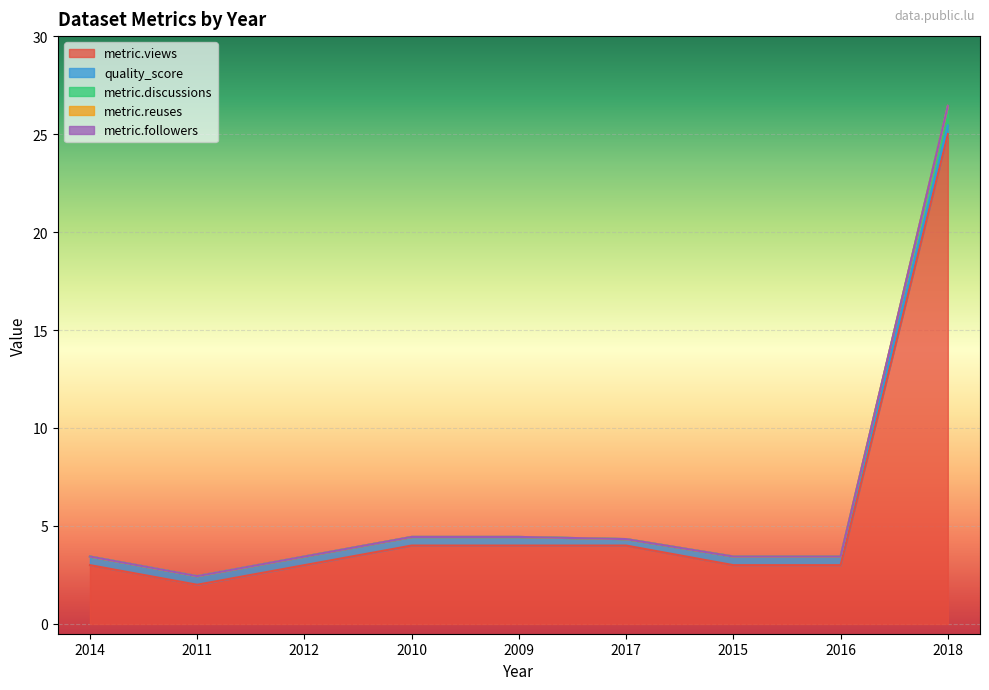

What is the value of the metric.views point at the 9th from the left?

25.0